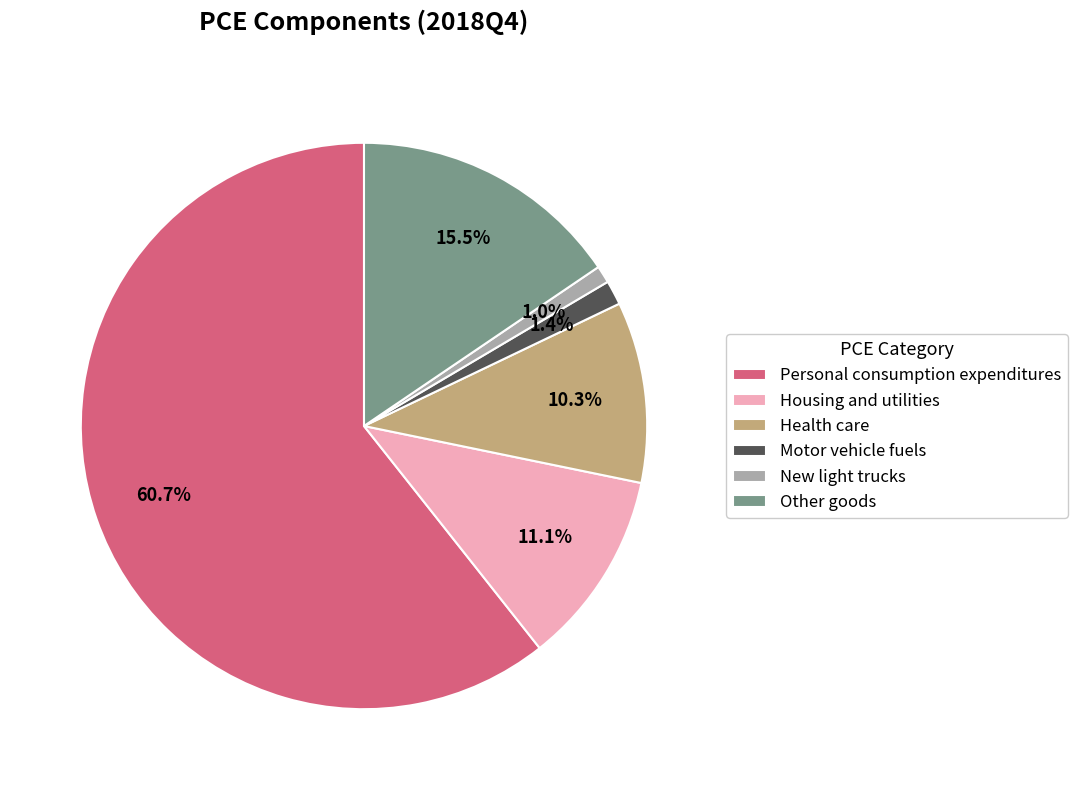

To the nearest percent, what is the average slice percentage?

17%